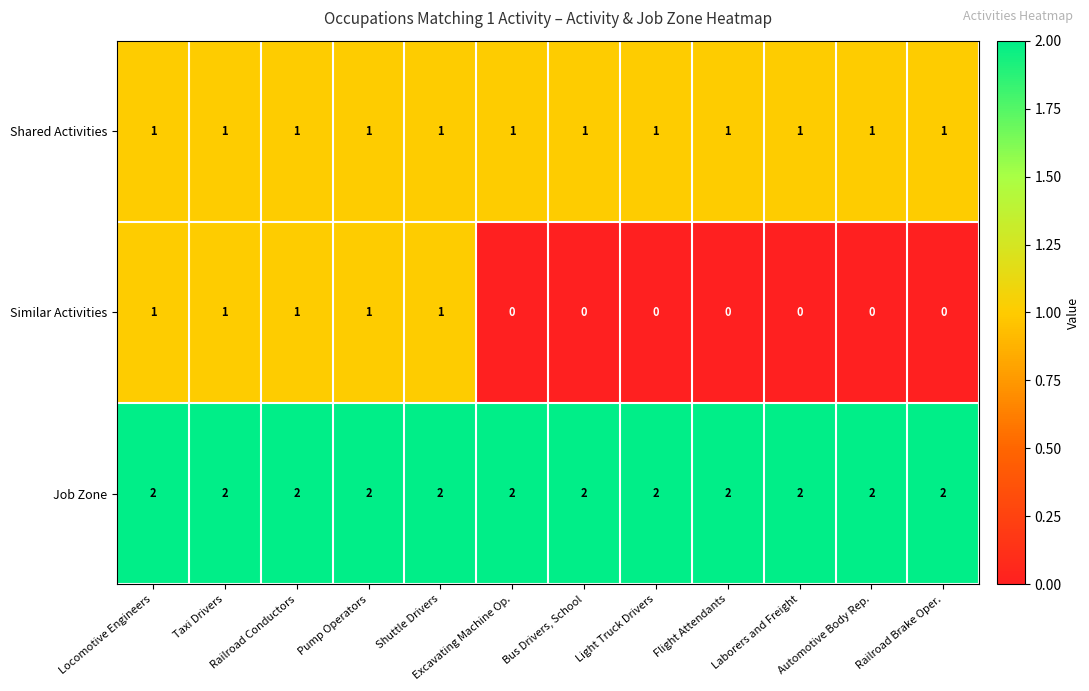

True or false: Job Zone has a value of 2 at Laborers and Freight.

True